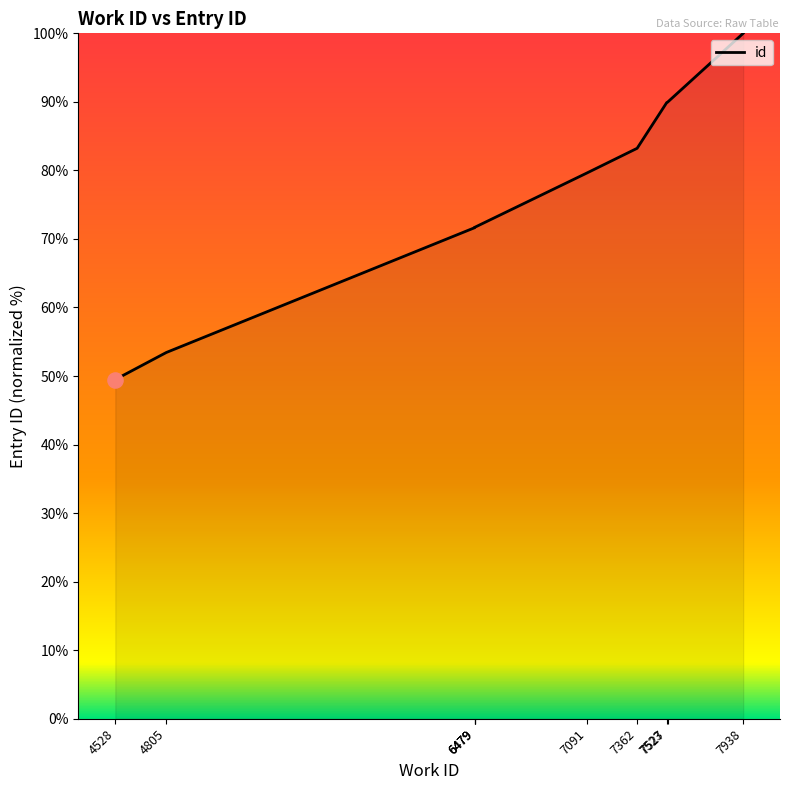

What is the ratio of the value at 7091 to the value at 7938?

0.8